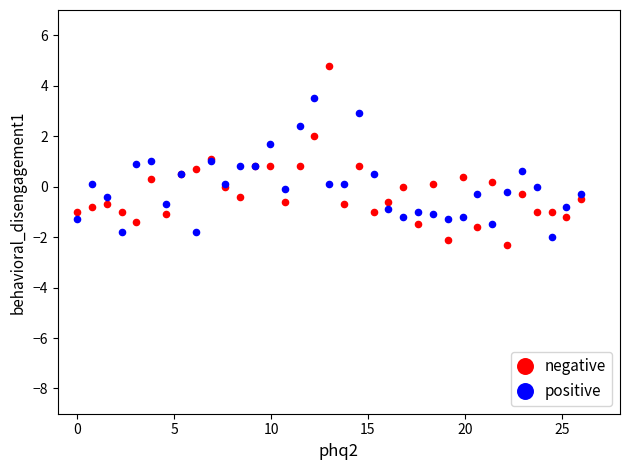

Which series has the largest Y range (max minus min)?

negative